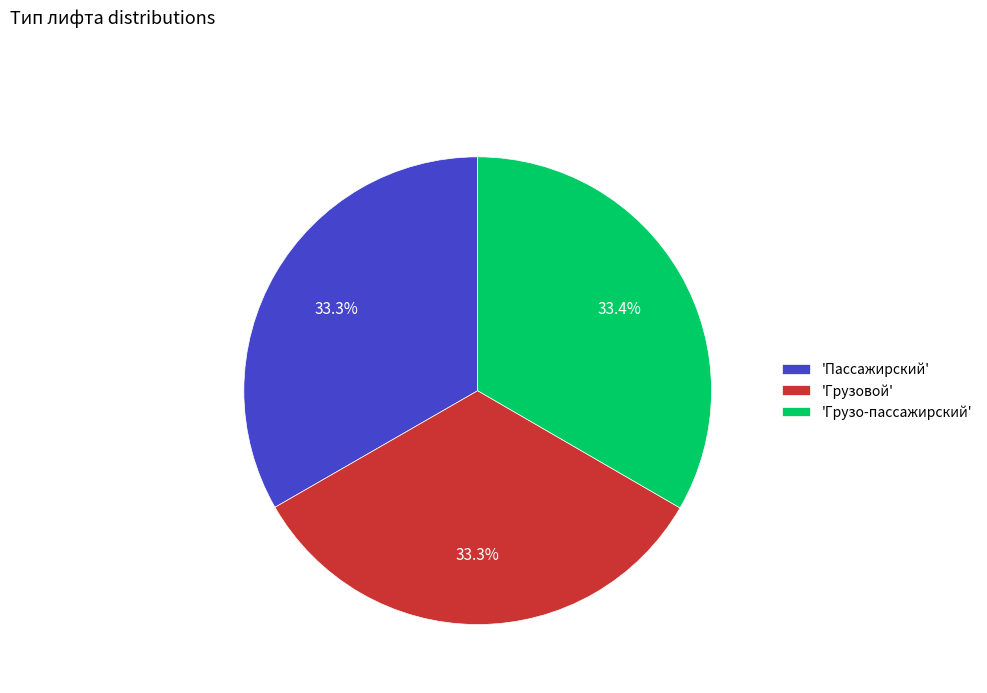

How many segments does this pie chart have?

3